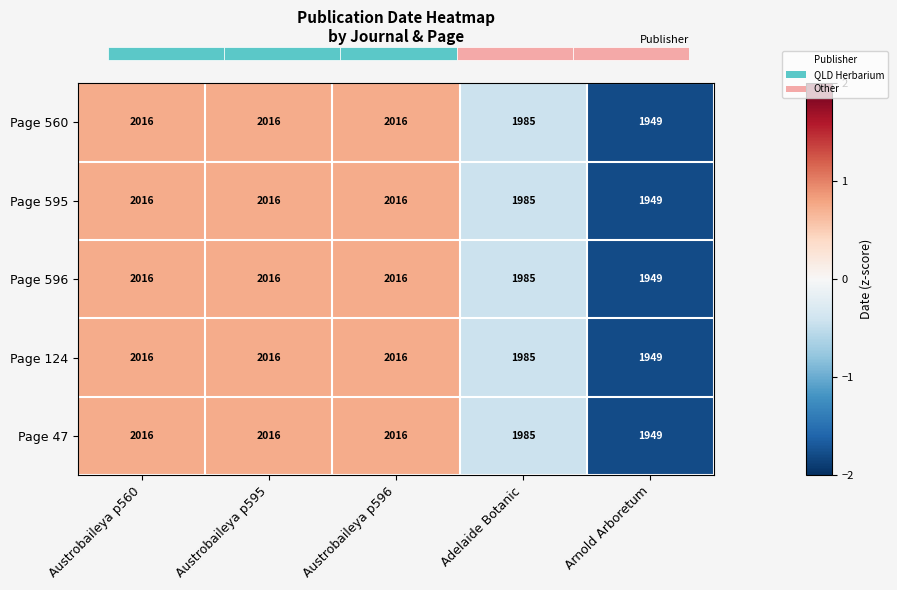

What is the lowest value of the Page 124 series?

1949